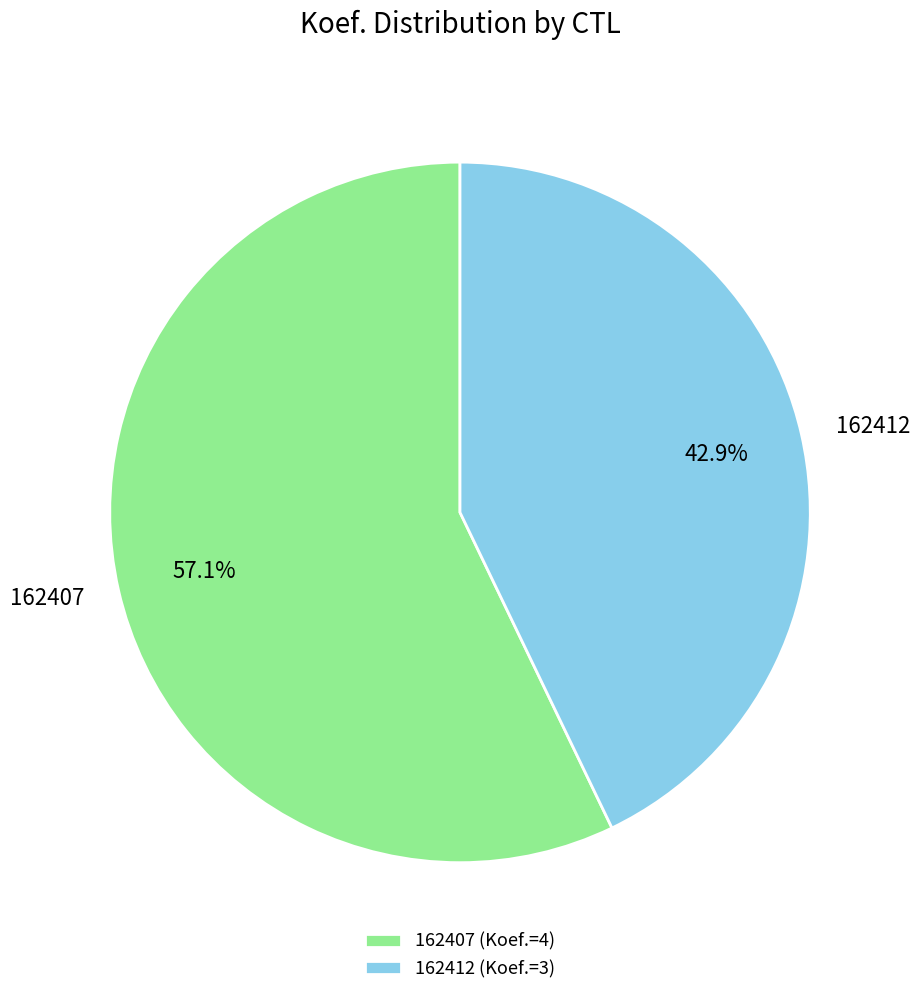

Combined, do 162407 and 162412 account for over 50%?

Yes